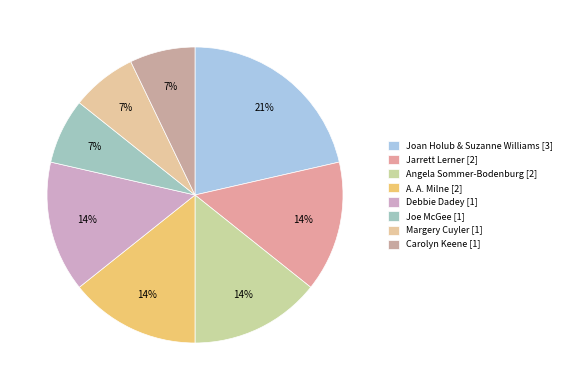

To the nearest percent, what portion does Angela Sommer-Bodenburg [2] represent?

14%